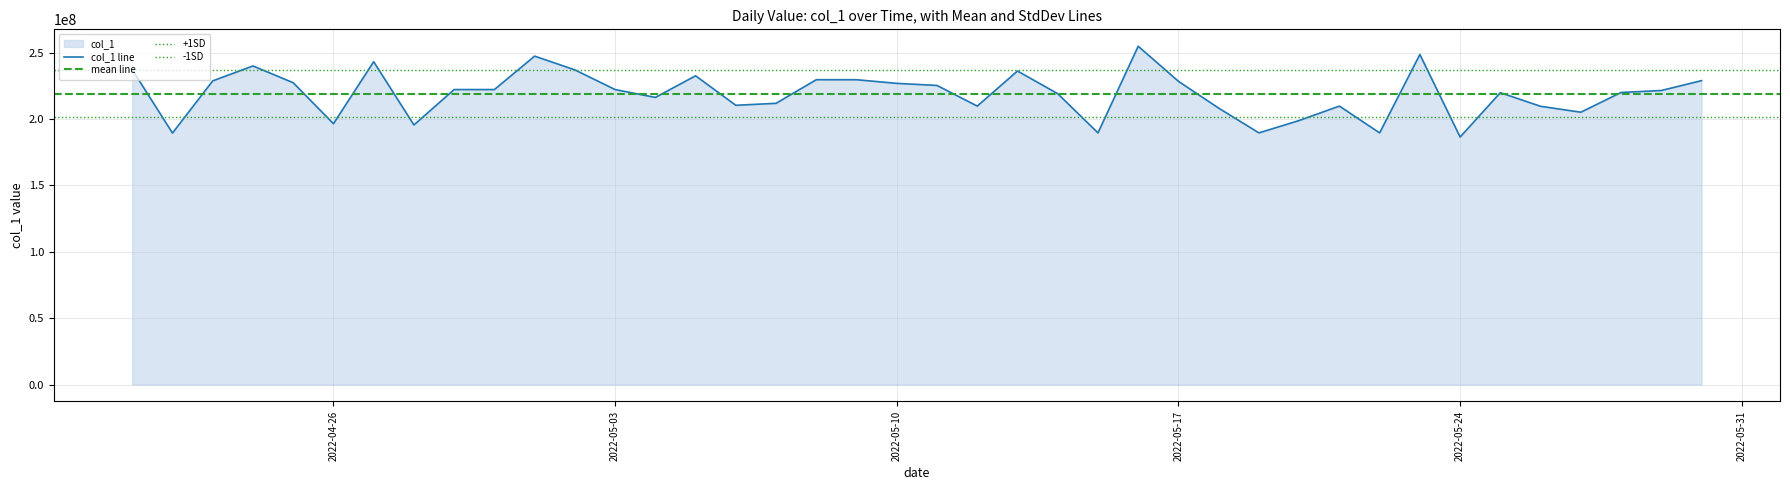

The value at 2022-05-18 is 293114219.6. True or false?

False